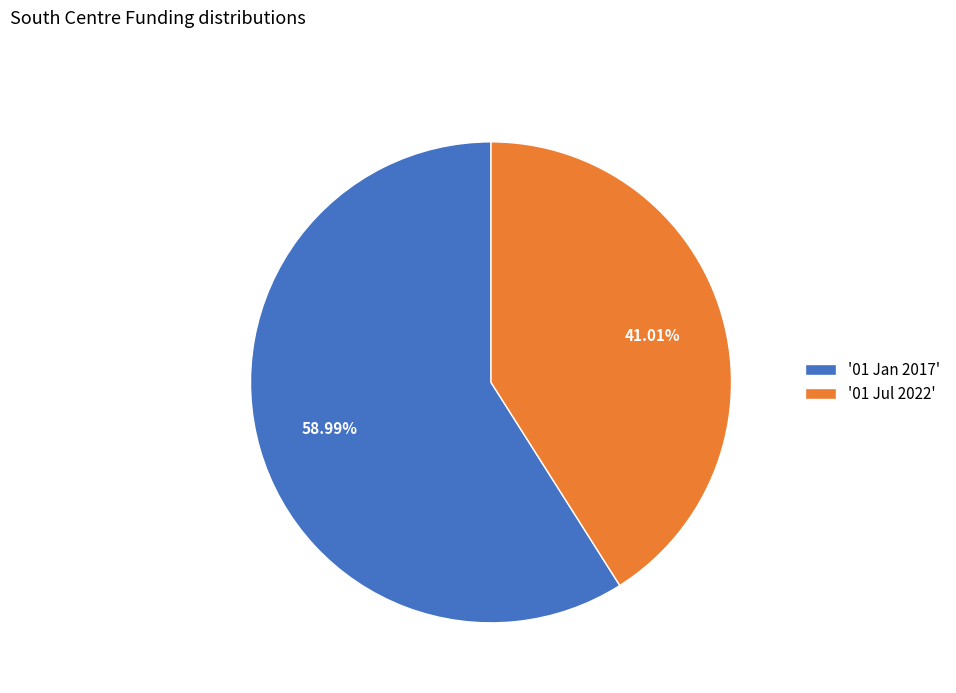

Do '01 Jan 2017' and '01 Jul 2022' together represent more than half of the pie?

Yes